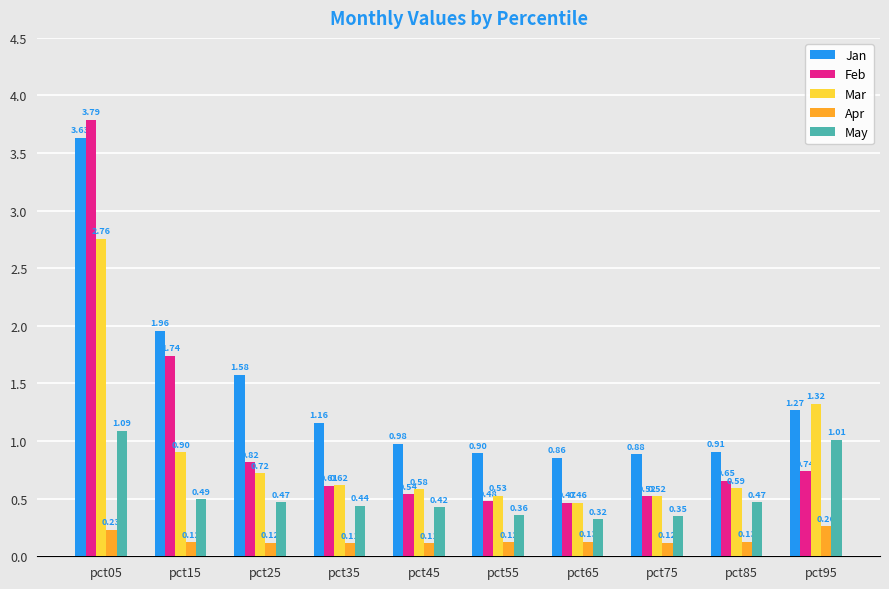

How many bars are there in total?

50